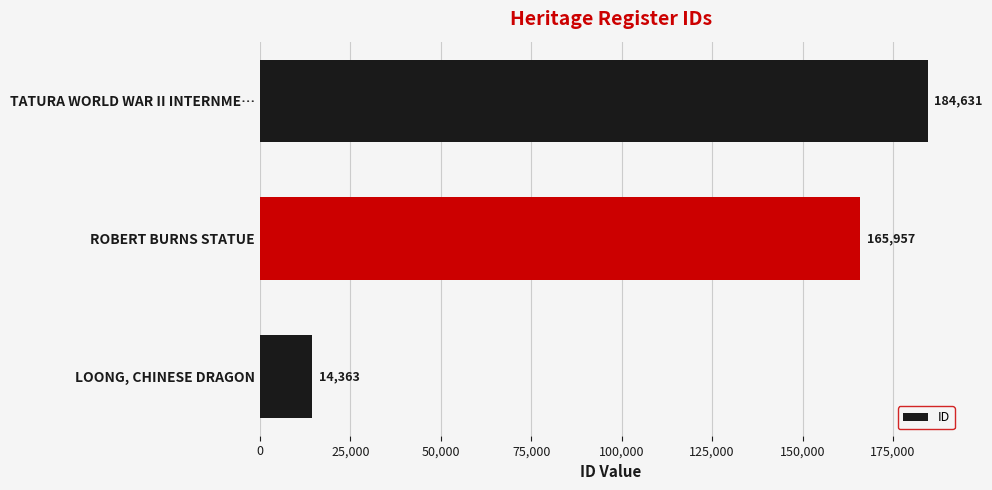

What is the difference between the maximum and second lowest values?

18674